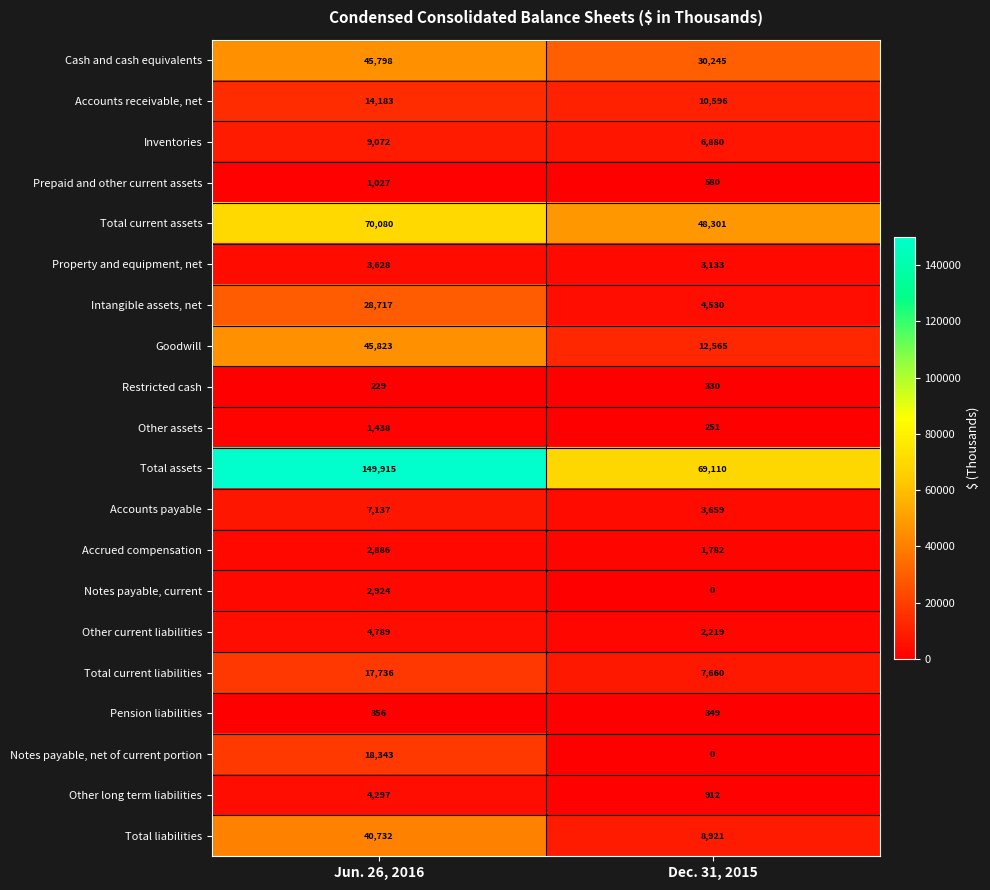

Rank the series by their maximum value, from lowest to highest.

Restricted cash, Pension liabilities, Prepaid and other current assets, Other assets, Accrued compensation, Notes payable, current, Property and equipment, net, Other long term liabilities, Other current liabilities, Accounts payable, Inventories, Accounts receivable, net, Total current liabilities, Notes payable, net of current portion, Intangible assets, net, Total liabilities, Cash and cash equivalents, Goodwill, Total current assets, Total assets